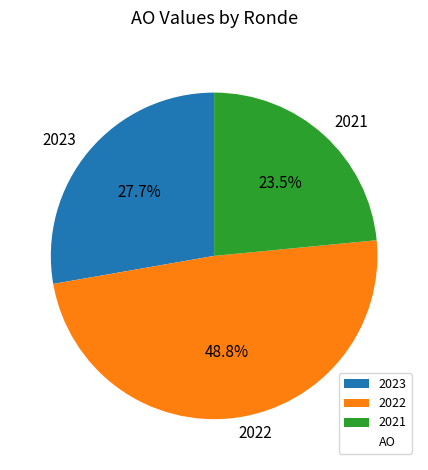

Which has a higher value, 2023 or 2022?

2022